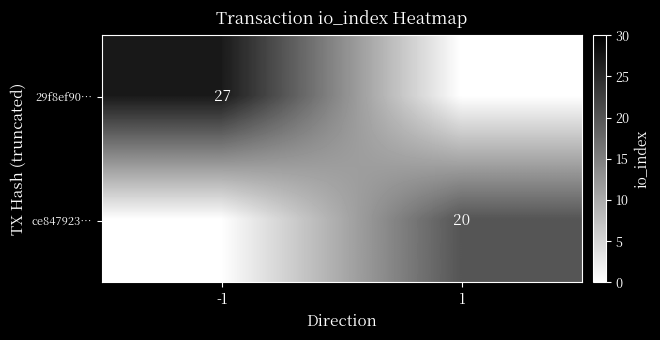

Is it true that 29f8ef90… equals 48 at -1?

False